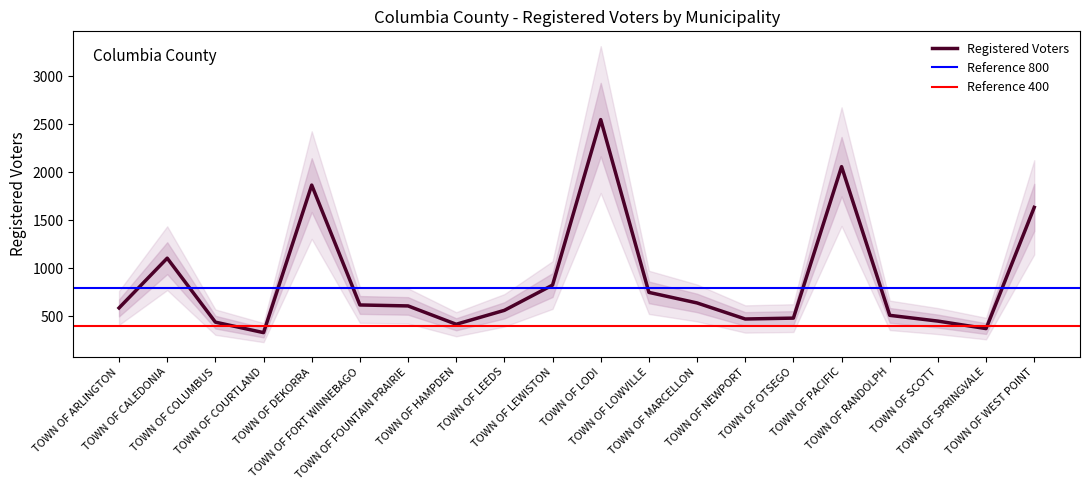

What is the difference between the values at TOWN OF LEEDS and TOWN OF LODI?

1986